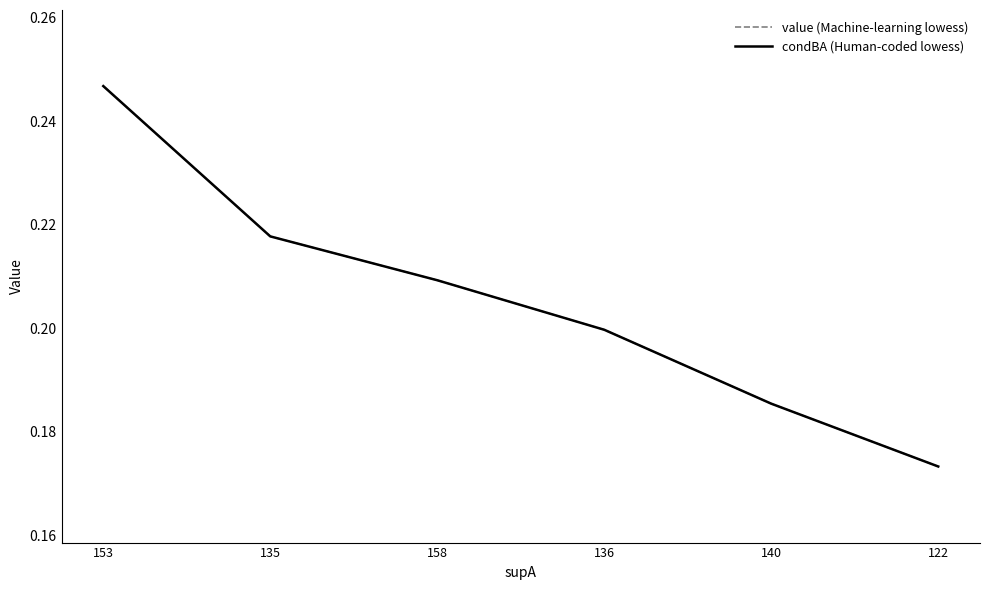

Is this an area chart (filled region under the line)?

No